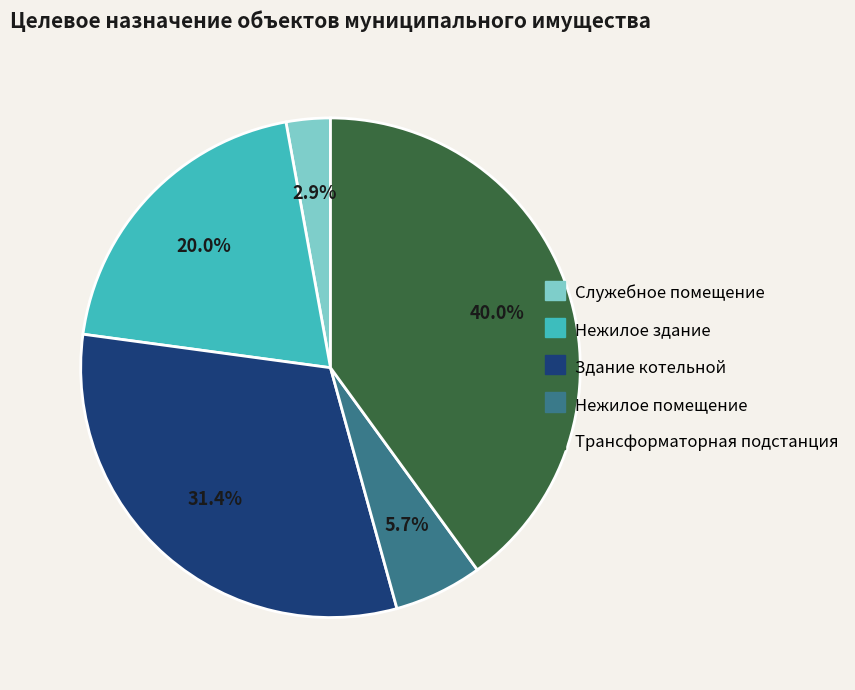

Which category has the smallest portion of the pie?

Служебное помещение